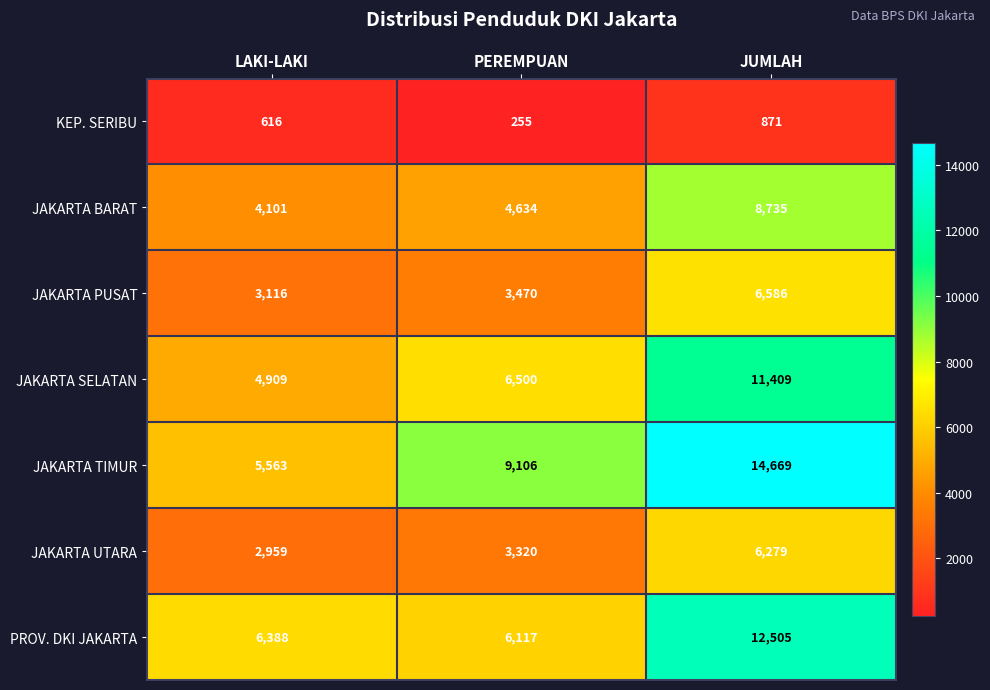

What value does the PROV. DKI JAKARTA series have at LAKI-LAKI?

6388